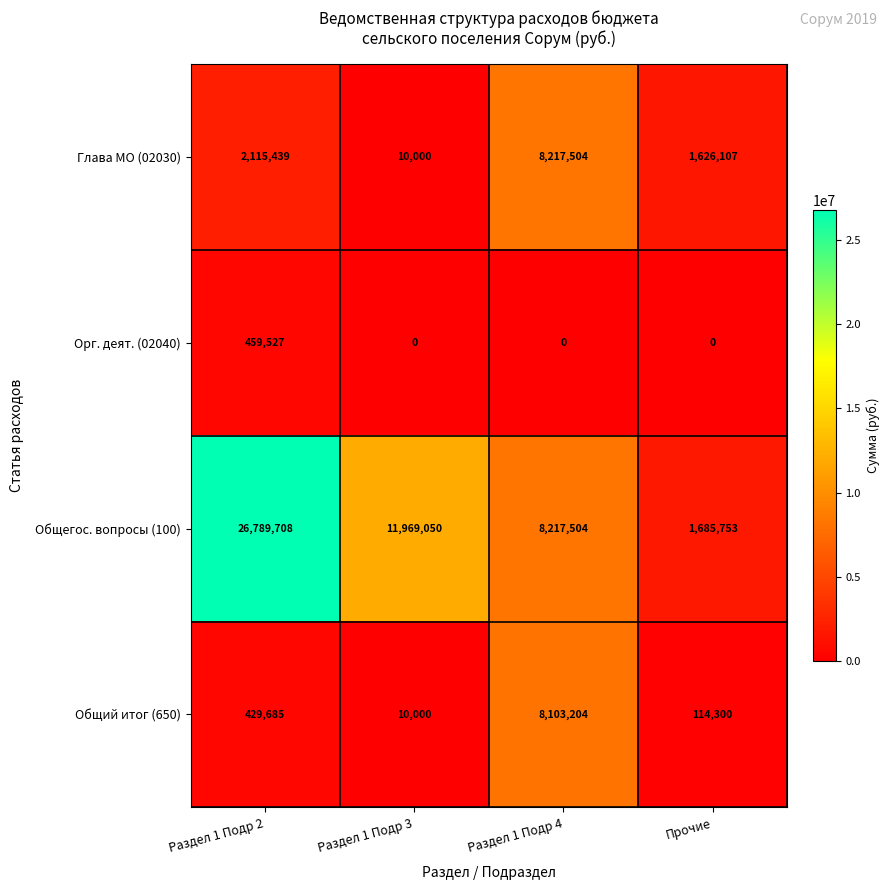

What is the total value across all series at Раздел 1 Подр 4?

24538212